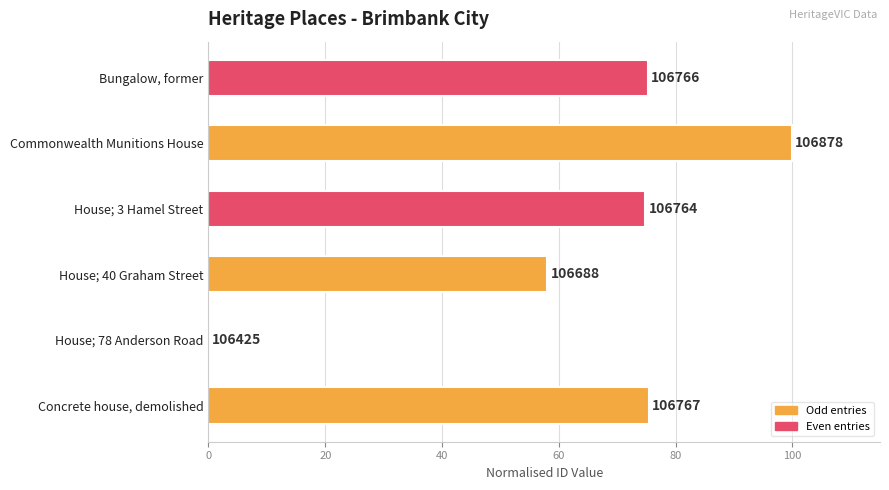

Count the number of values greater than 75.

3